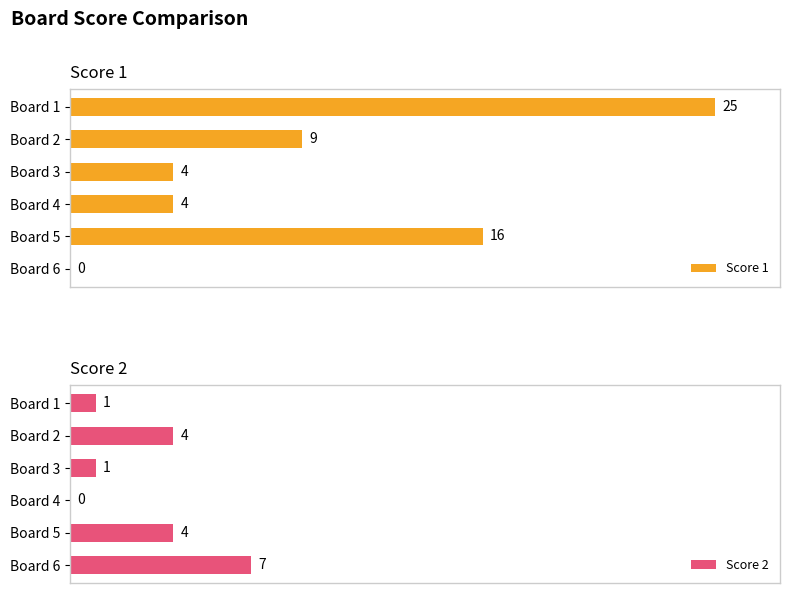

Reading right to left, transcribe all the data shown in this chart.

Score 1: 0	16	4	4	9	25
Score 2: 7	4	0	1	4	1